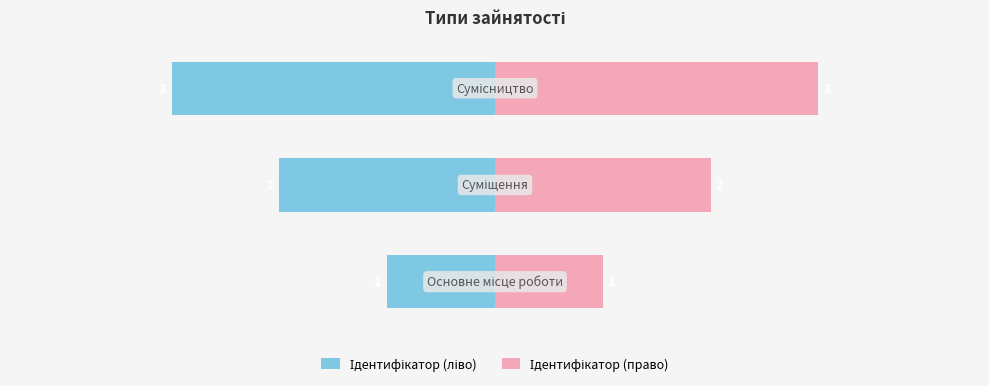

Rank the categories by Ідентифікатор (ліво) value from highest to lowest.

0, 1, 2